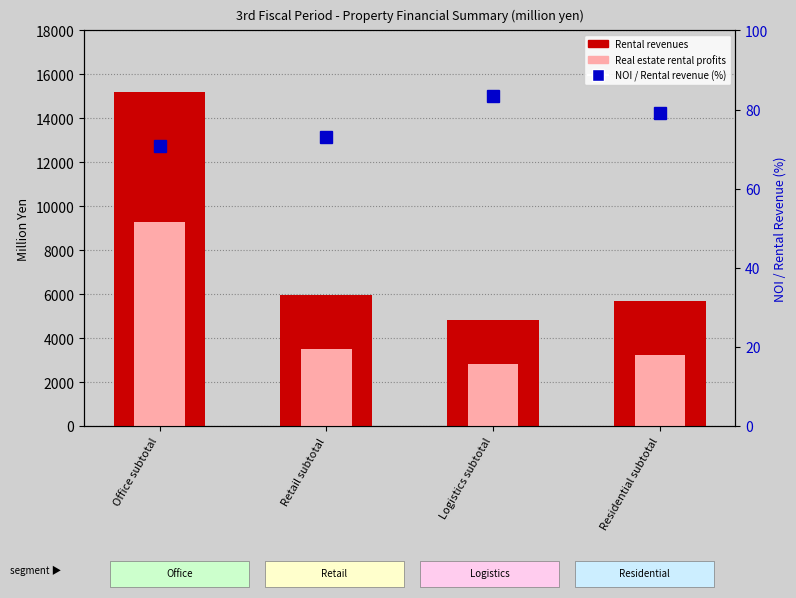

What position from the right is Residential subtotal?

1